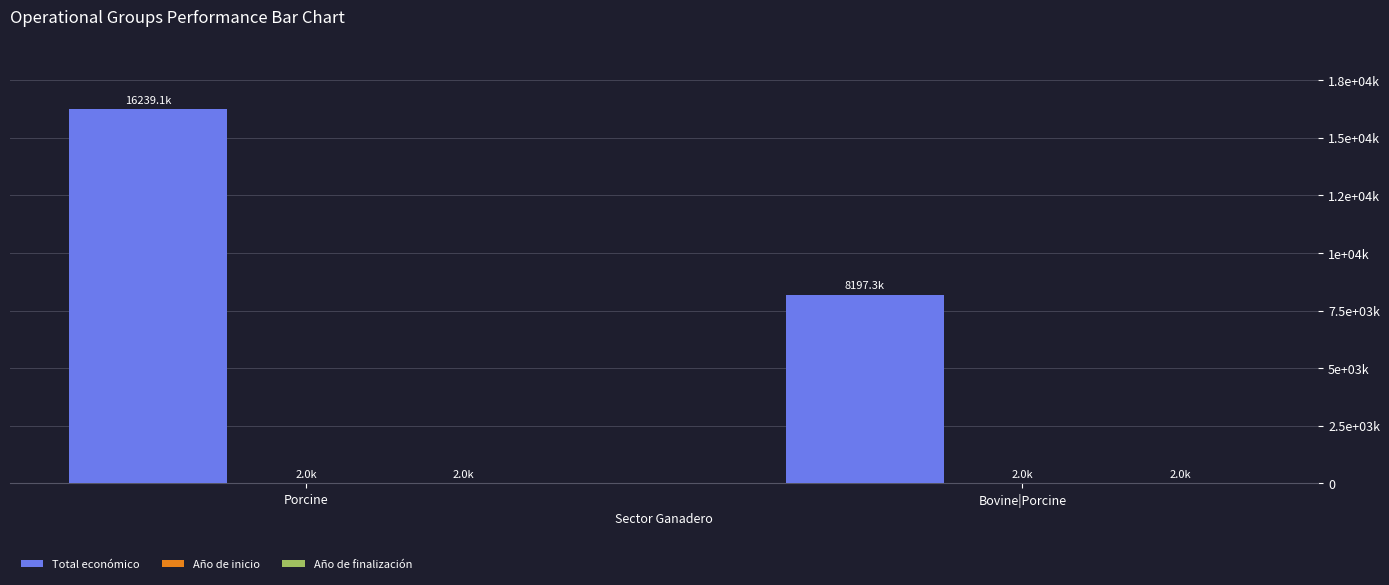

Are the bars grouped side by side (vs. stacked)?

Yes